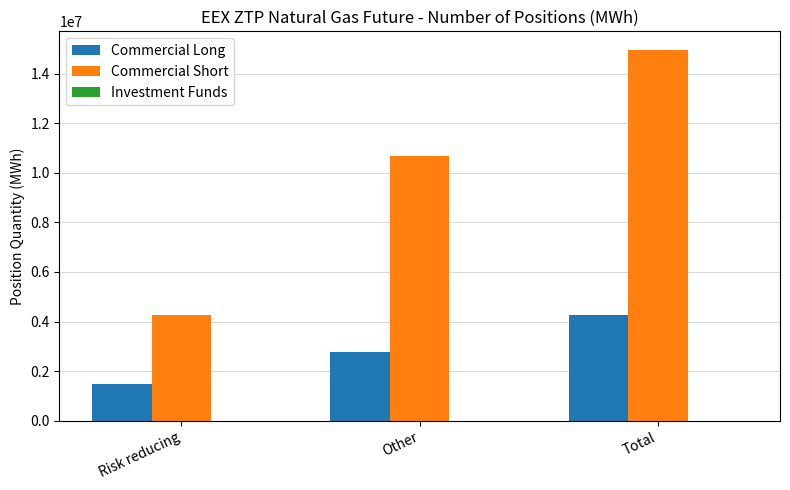

The value of Commercial Long at Other is 3812070. True or false?

False